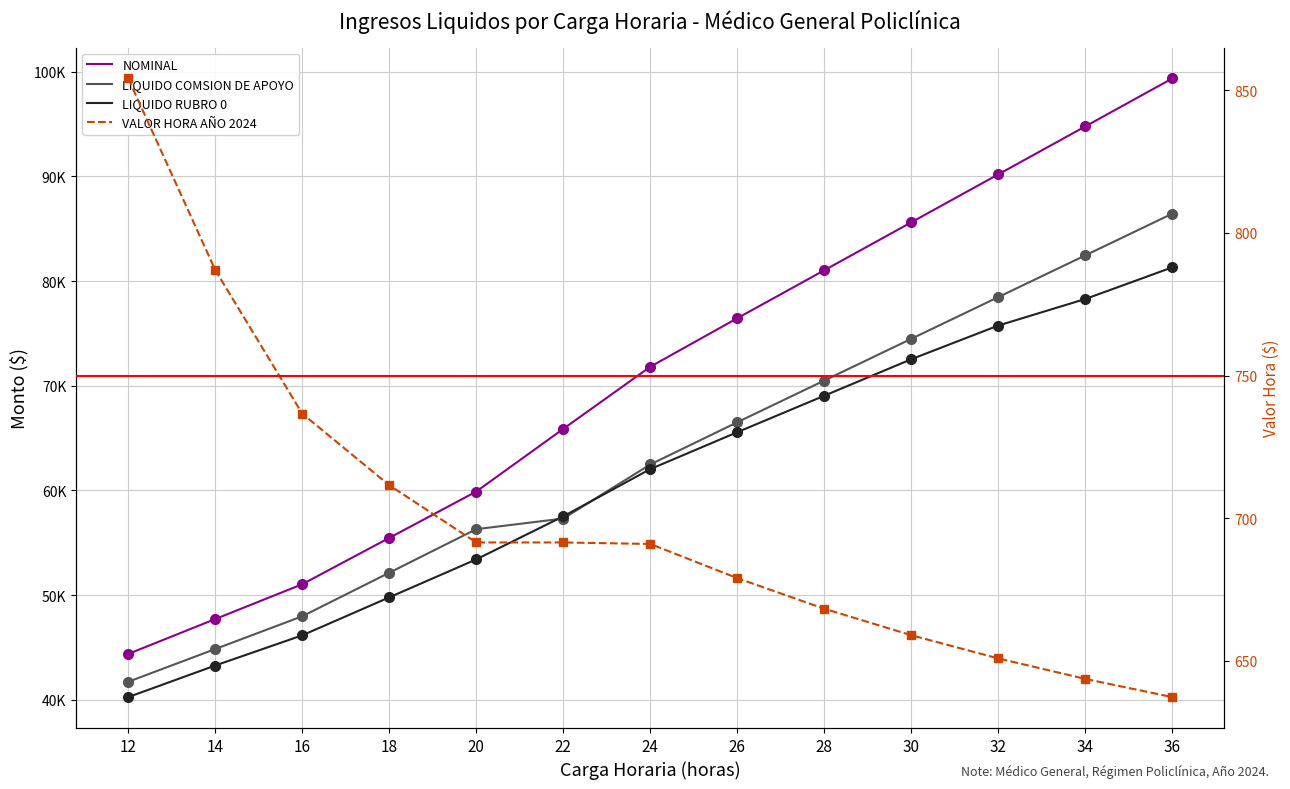

True or false: LIQUIDO RUBRO 0 and NOMINAL cross at least once.

False